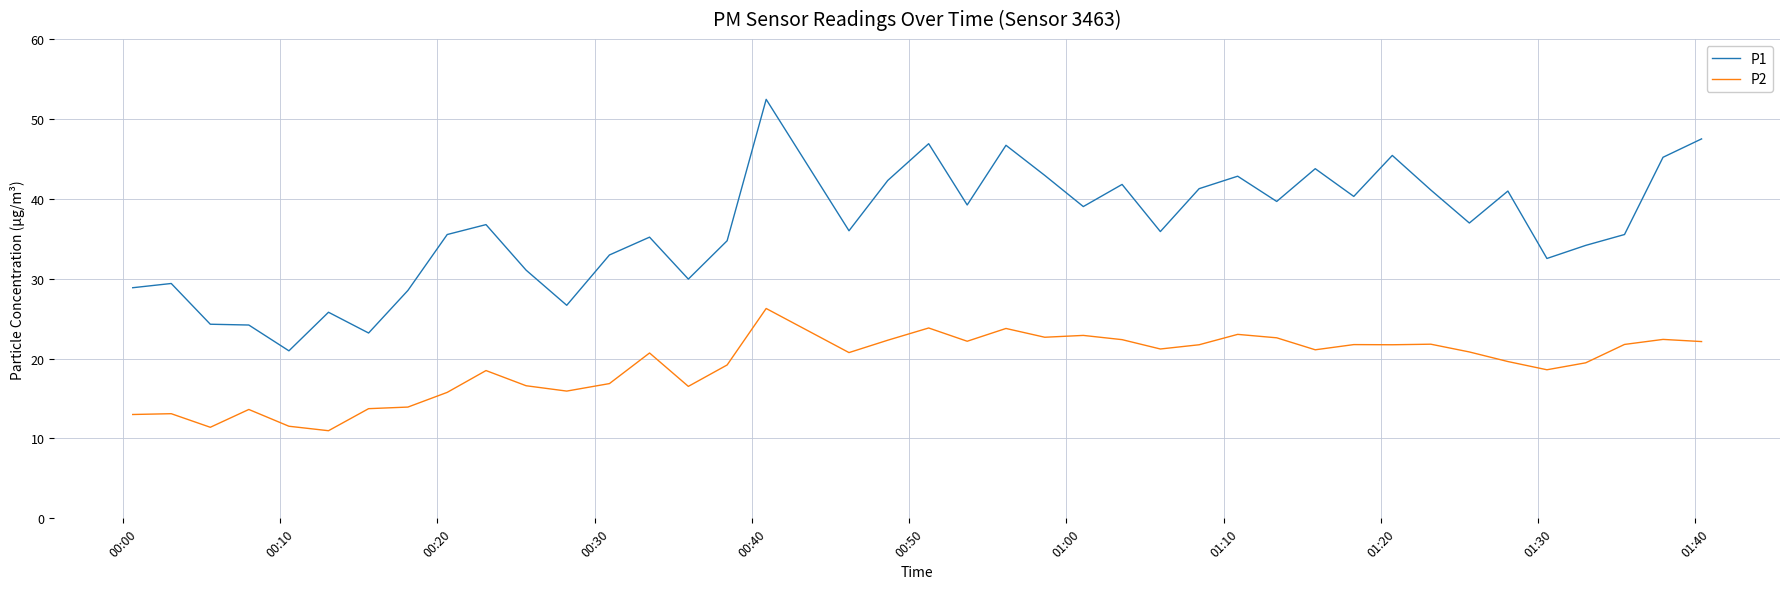

What is the highest value of the P1 series?

52.5